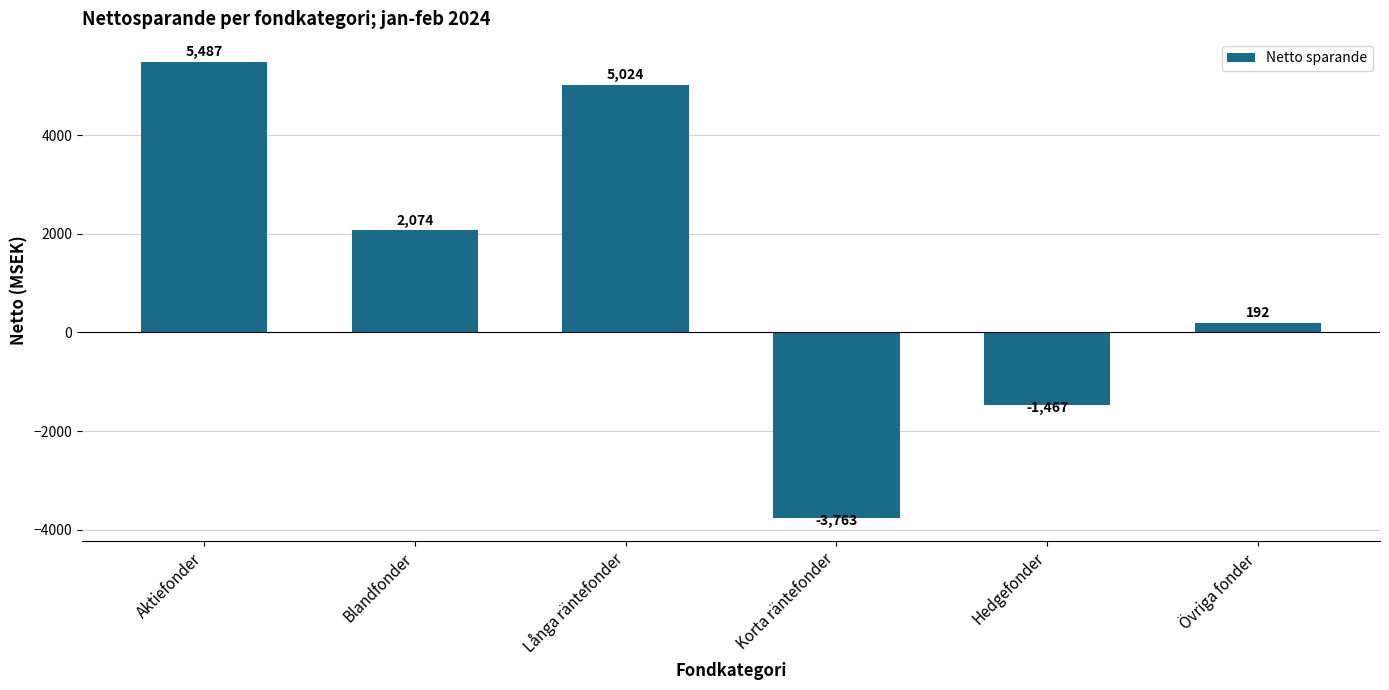

What is the difference between the maximum and second lowest values?

6953.6